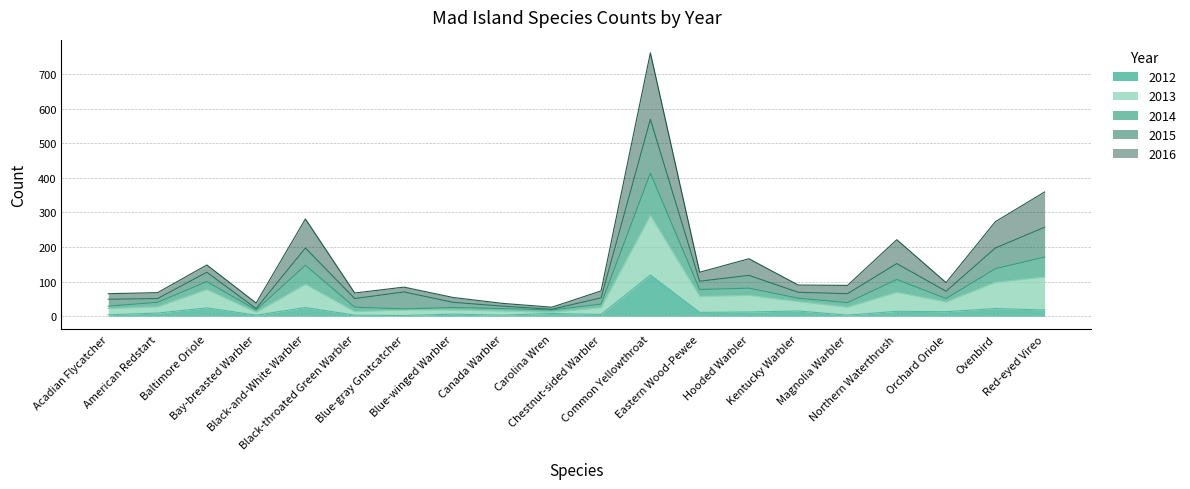

At how many categories does at least one series exceed 249?

4